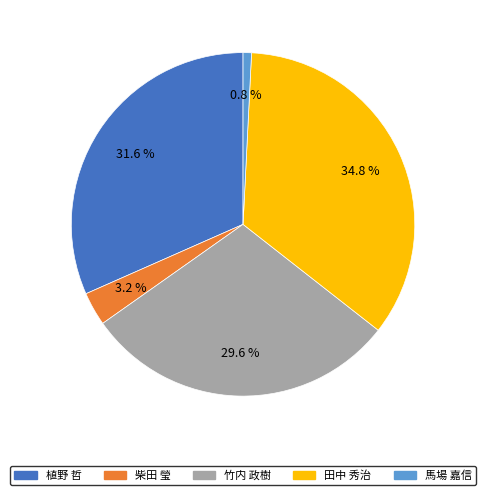

Which has a higher value, 植野 哲 or 柴田 瑩?

植野 哲